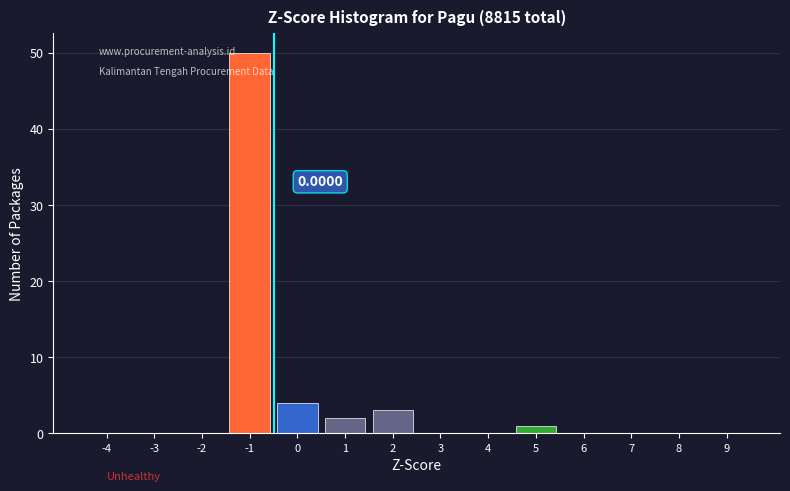

What is the sum of all values?

60